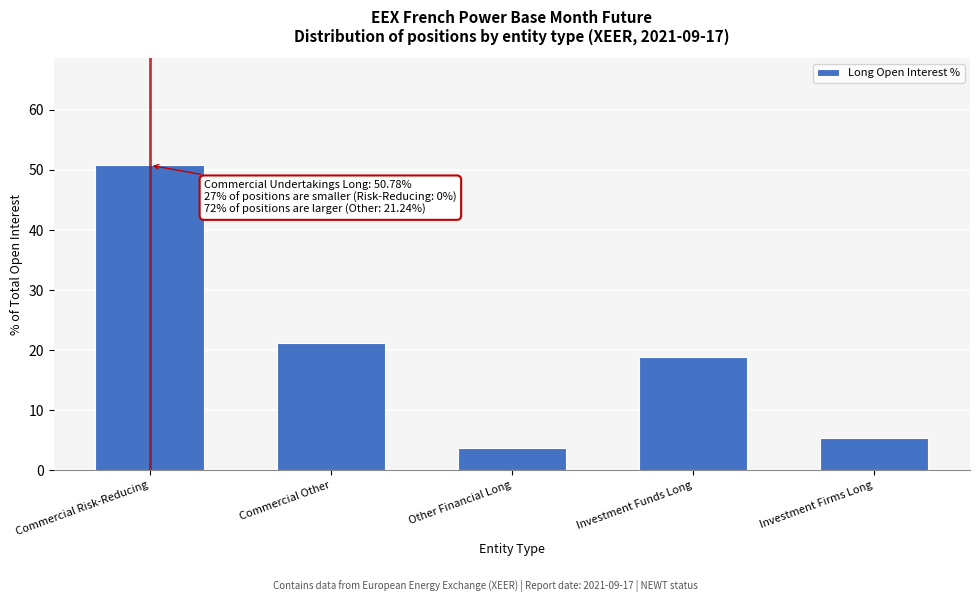

Reading right to left, extract all data points from this chart.

Investment Firms Long=5.4	Investment Funds Long=18.8	Other Financial Long=3.7	Commercial Other=21.2	Commercial Risk-Reducing=50.8